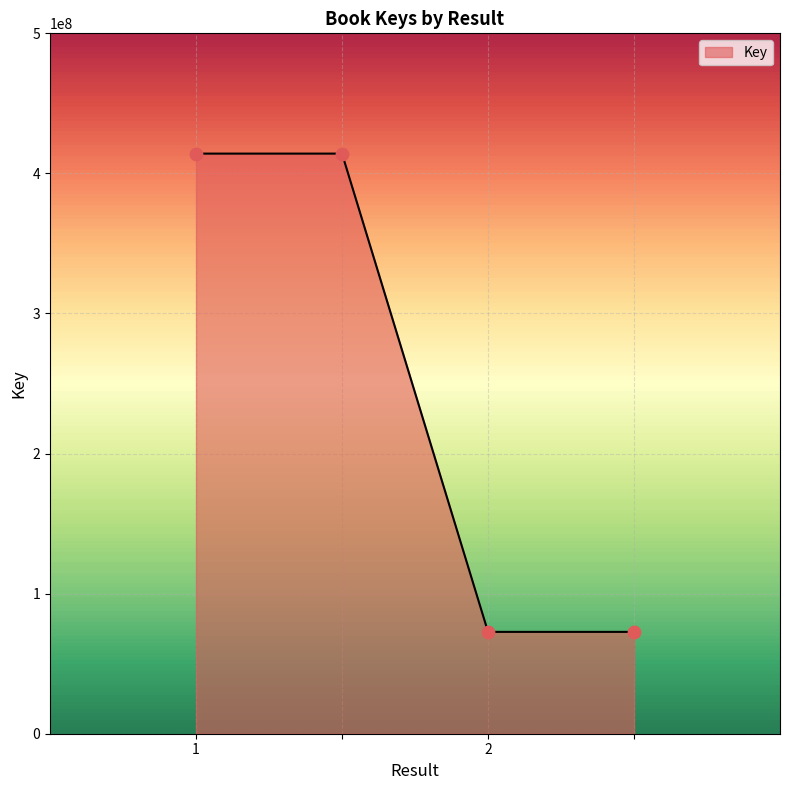

What is the maximum value shown in the chart?

414137928